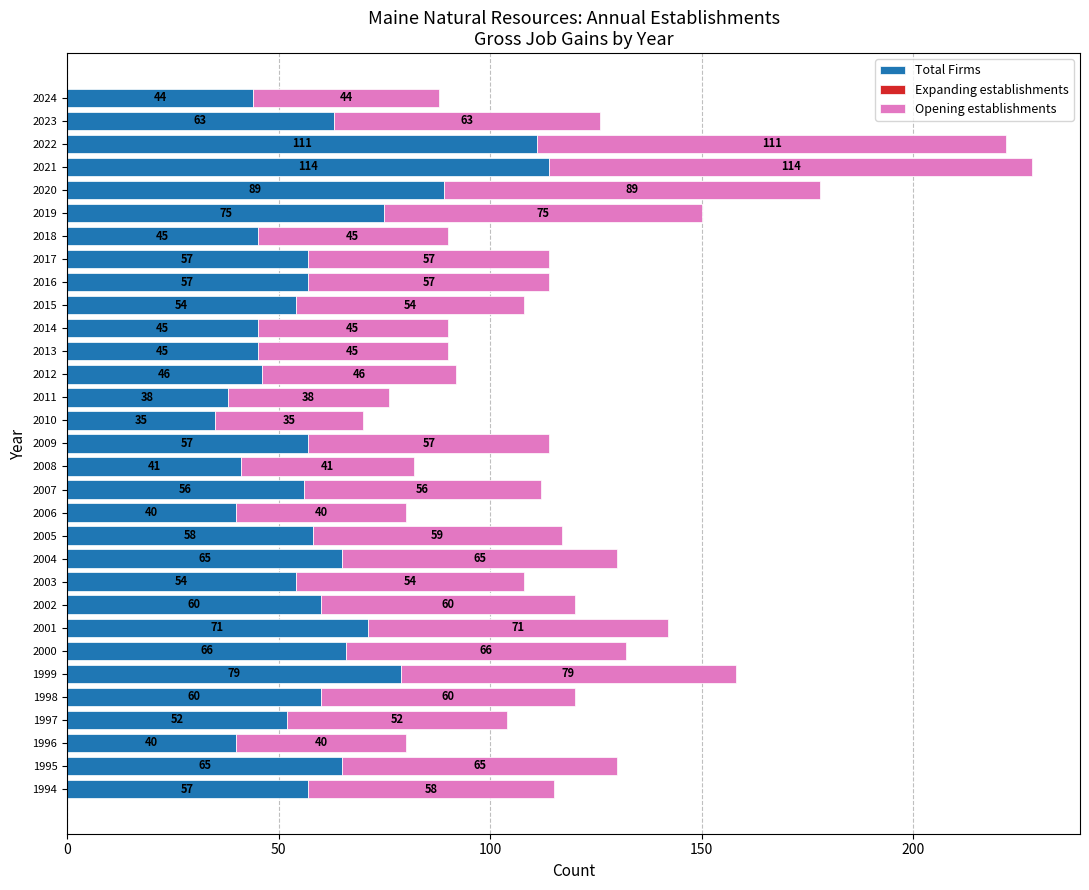

Is it true that Total Firms equals 41 at 2008?

True